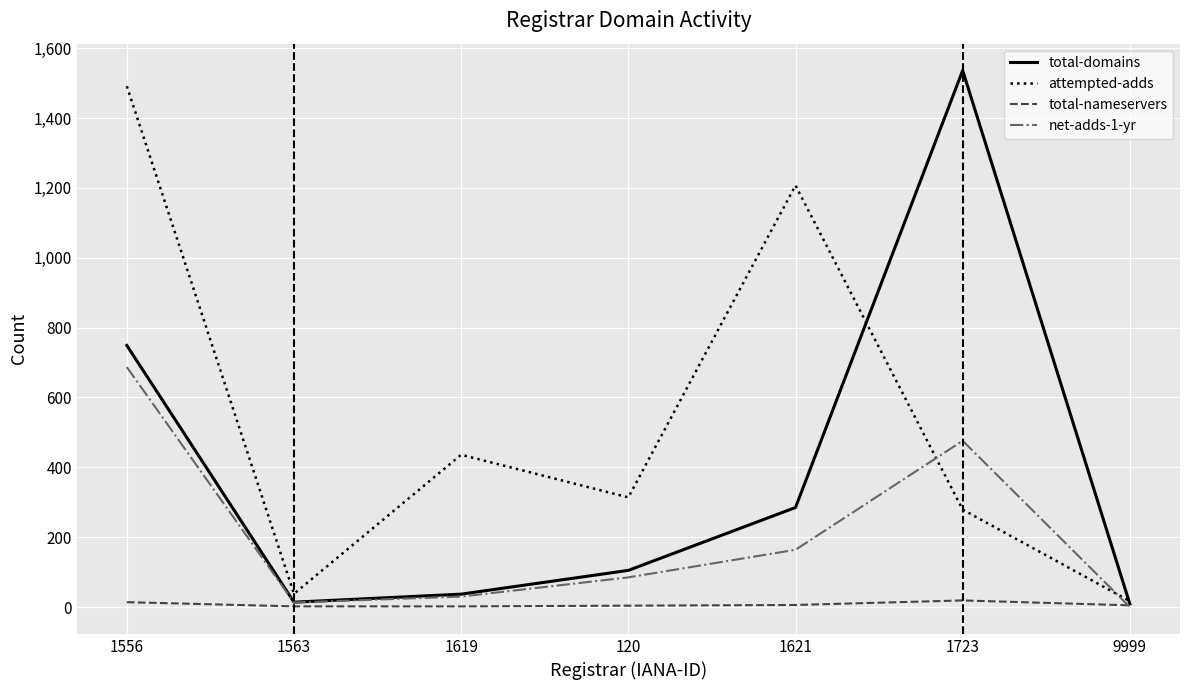

Rank the series by their average value, from lowest to highest.

total-nameservers, net-adds-1-yr, total-domains, attempted-adds